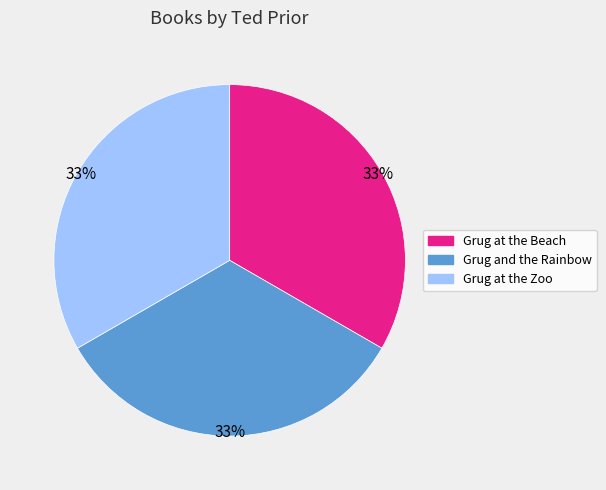

Is the sum of Grug and the Rainbow and Grug at the Beach greater than half?

Yes